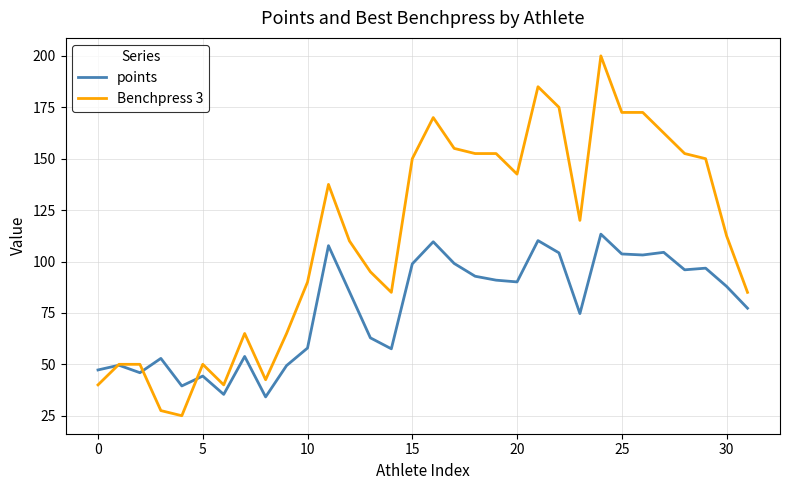

At how many categories does at least one series exceed 157?

7